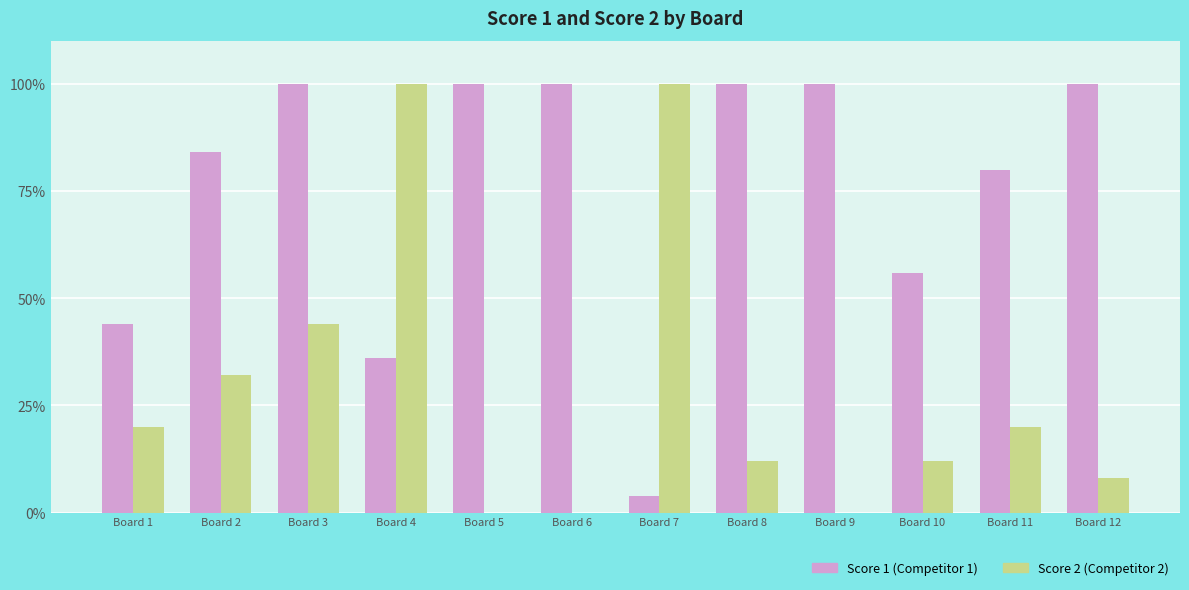

What is the total value across all series at Board 6?

100.0